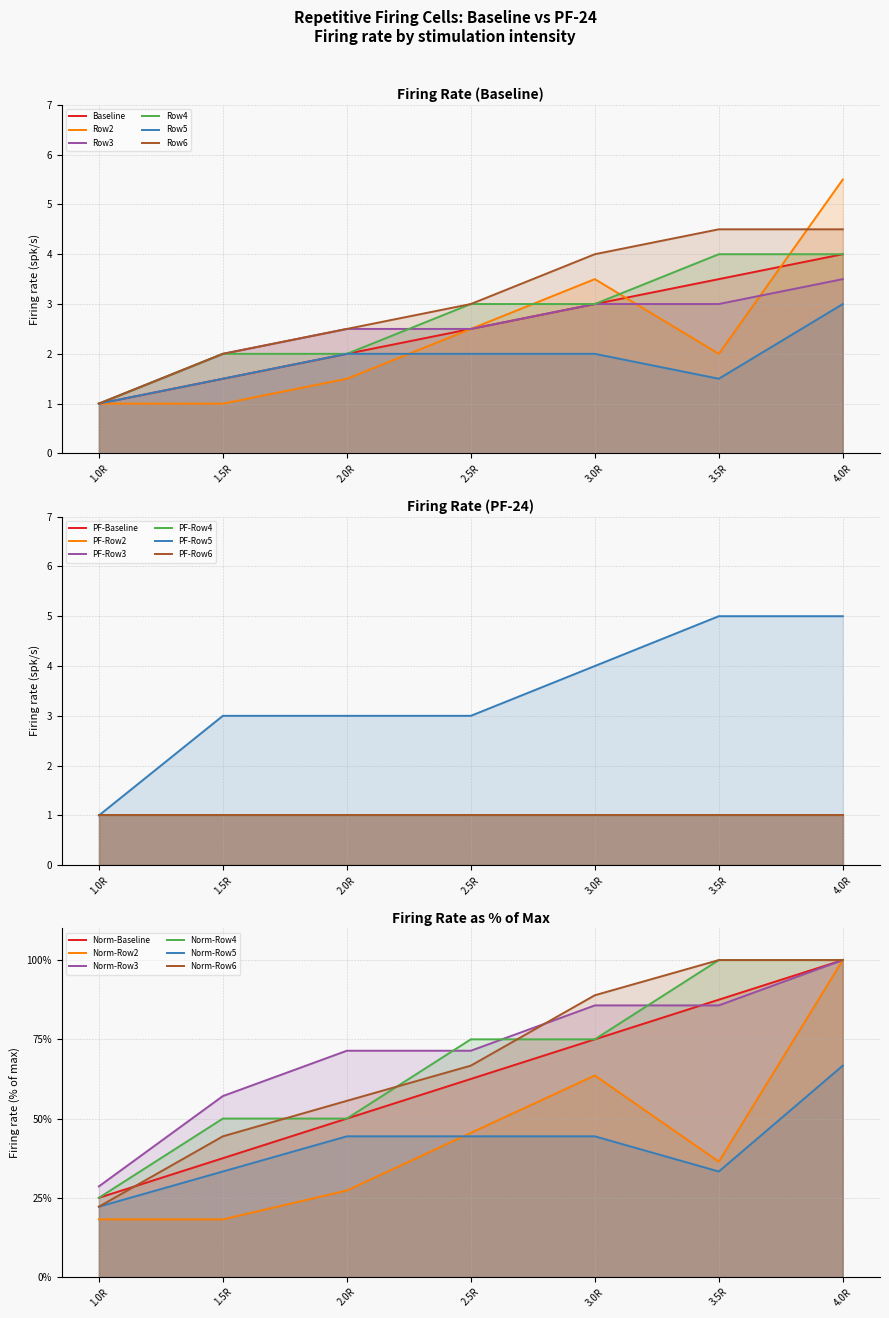

What position from the right is 3.5R?

2